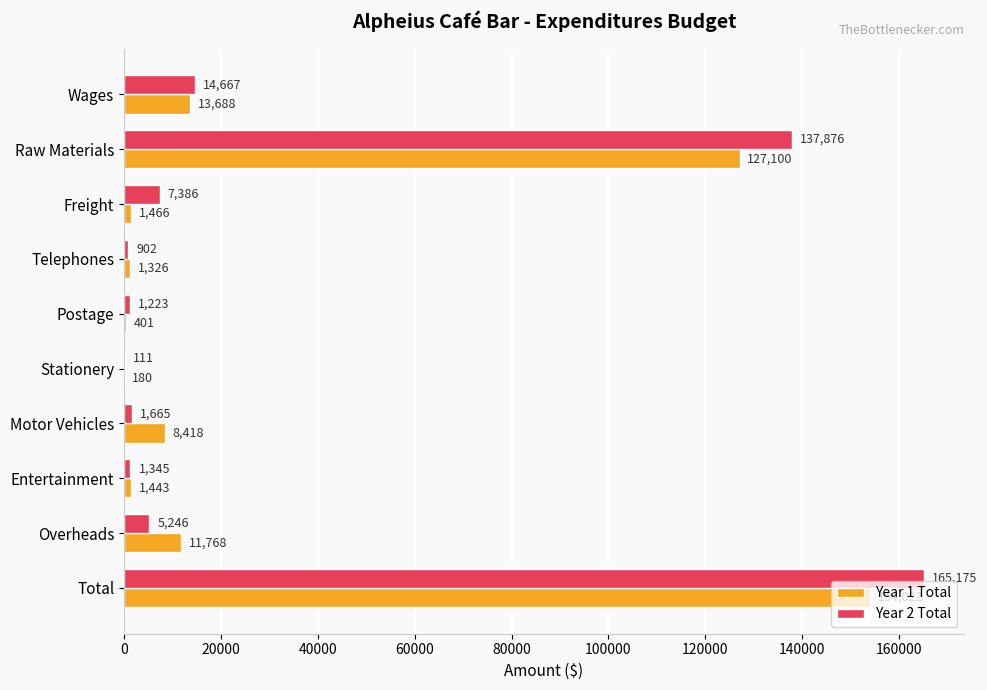

What is the sum of the Year 1 Total values at Total and Wages?

167710